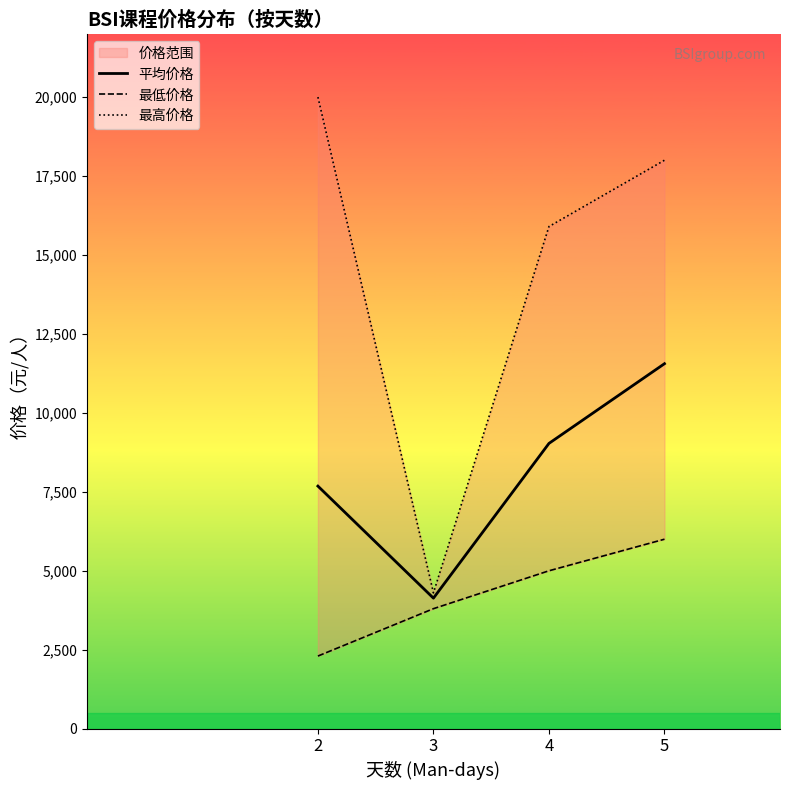

Count the 最高价格 values in the range 15900 to 20000.

3